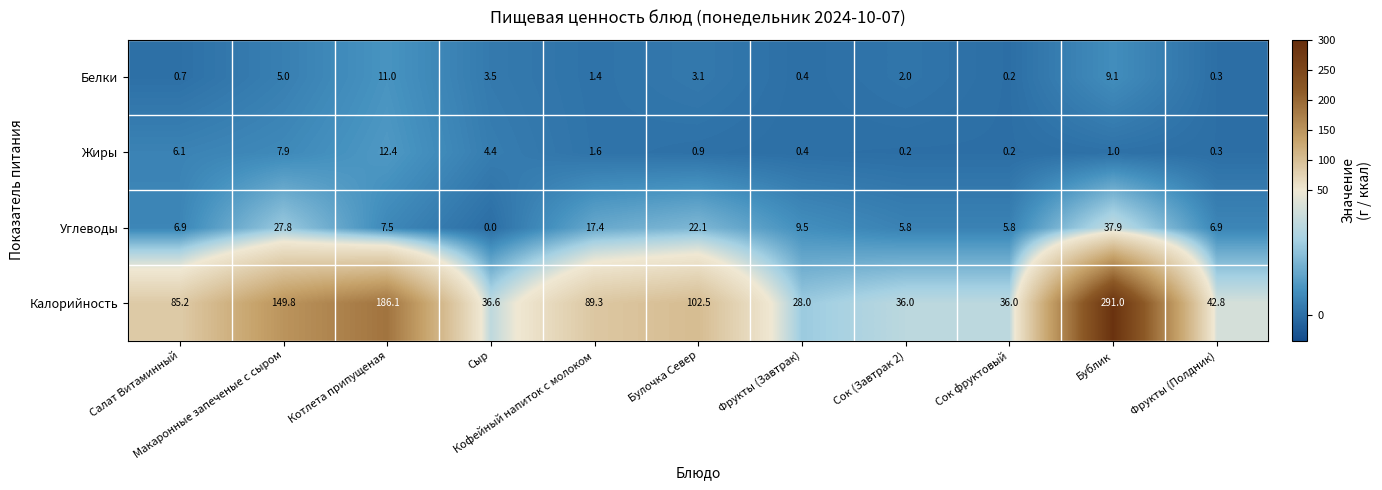

List the series in order of their peak value, lowest first.

Белки, Жиры, Углеводы, Калорийность